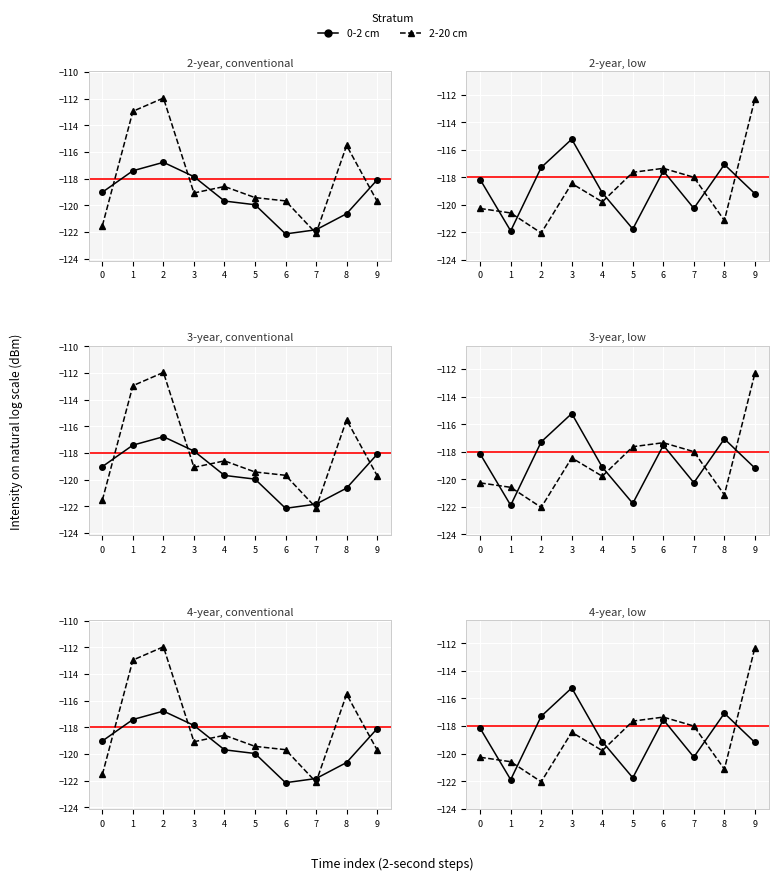

After their last crossing, which series has the higher values: 2-20 cm or 0-2 cm?

2-20 cm